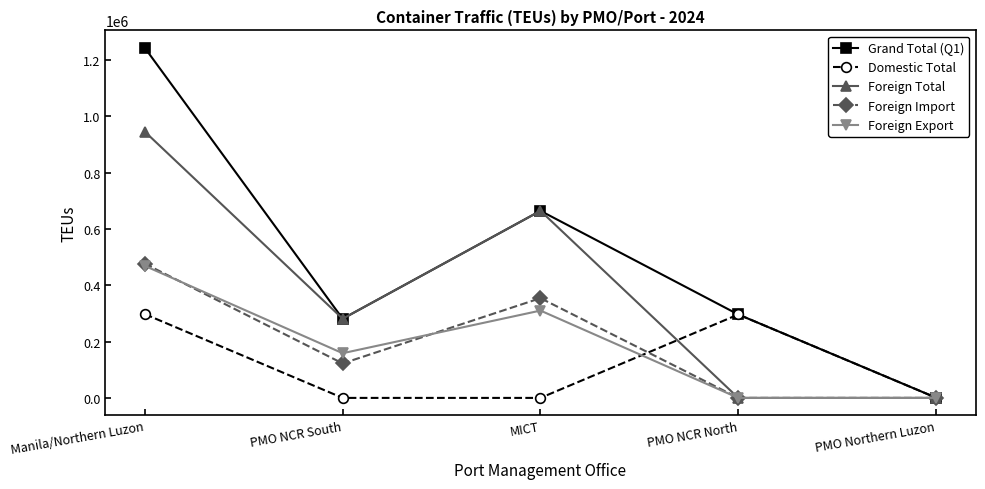

True or false: Foreign Import and Foreign Export intersect in this chart.

True